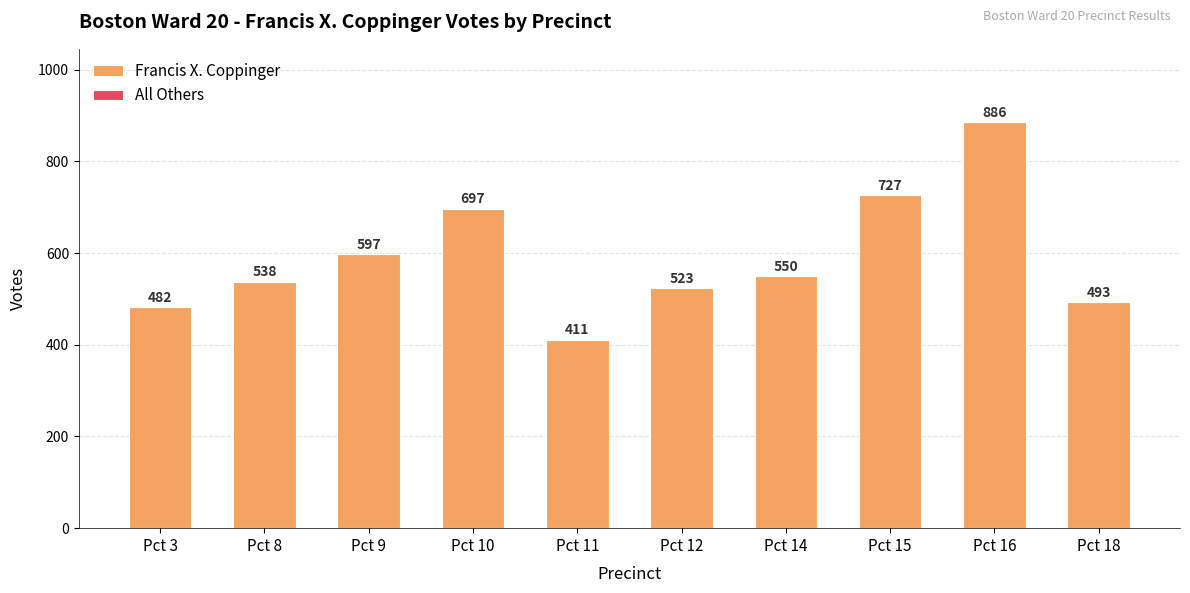

Approximately how many times larger is the value at Pct 10 compared to Pct 16?

0.8